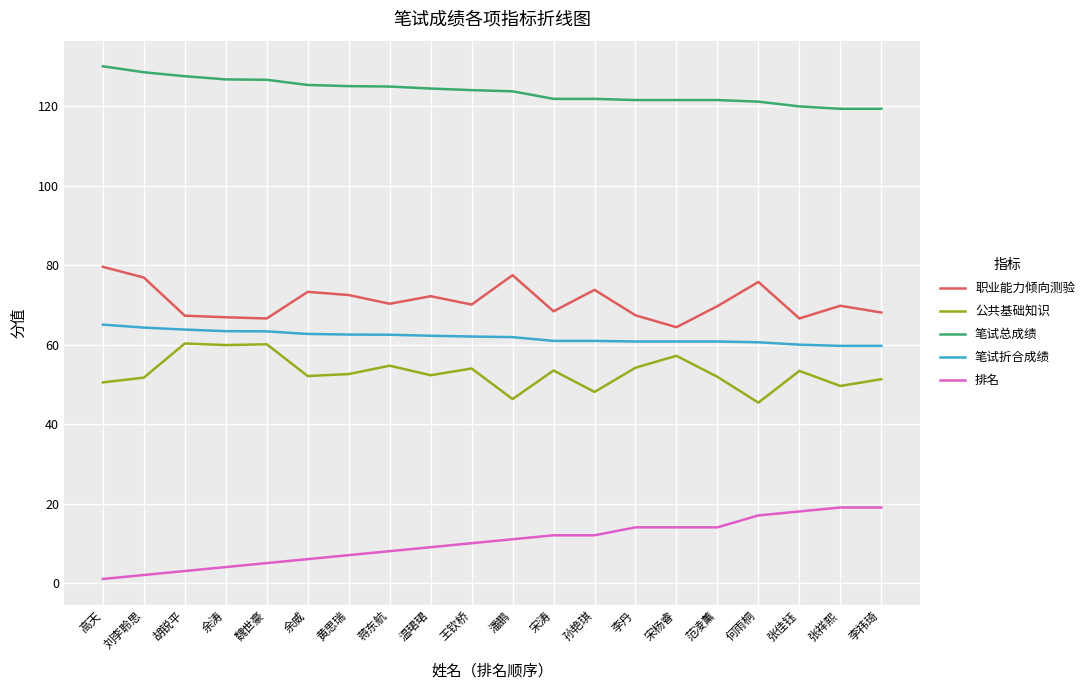

At how many categories does at least one series exceed 44?

20